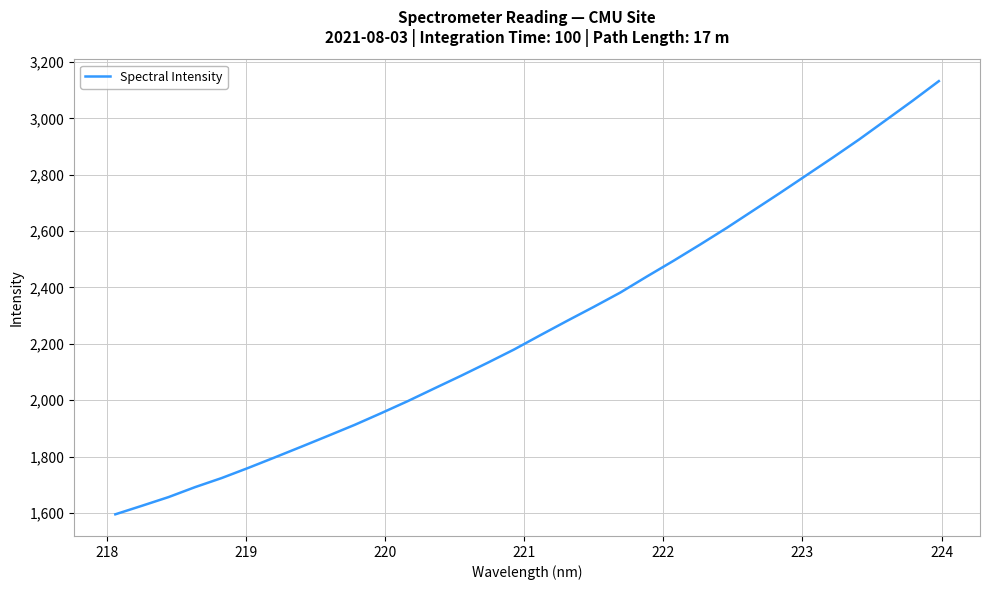

What is the smallest value displayed?

1595.1